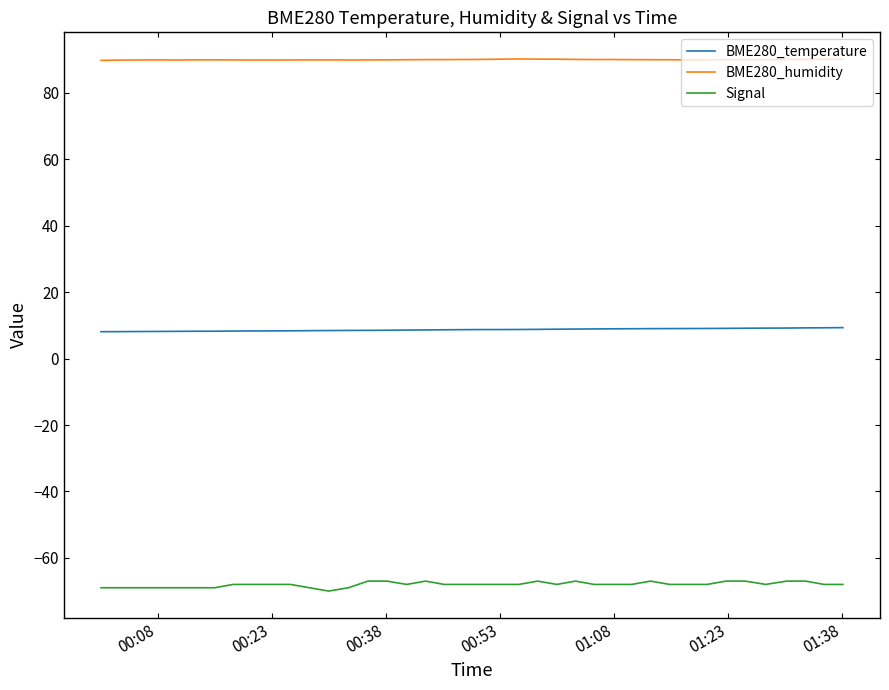

What are all the series names shown in the legend?

BME280_temperature, BME280_humidity, Signal